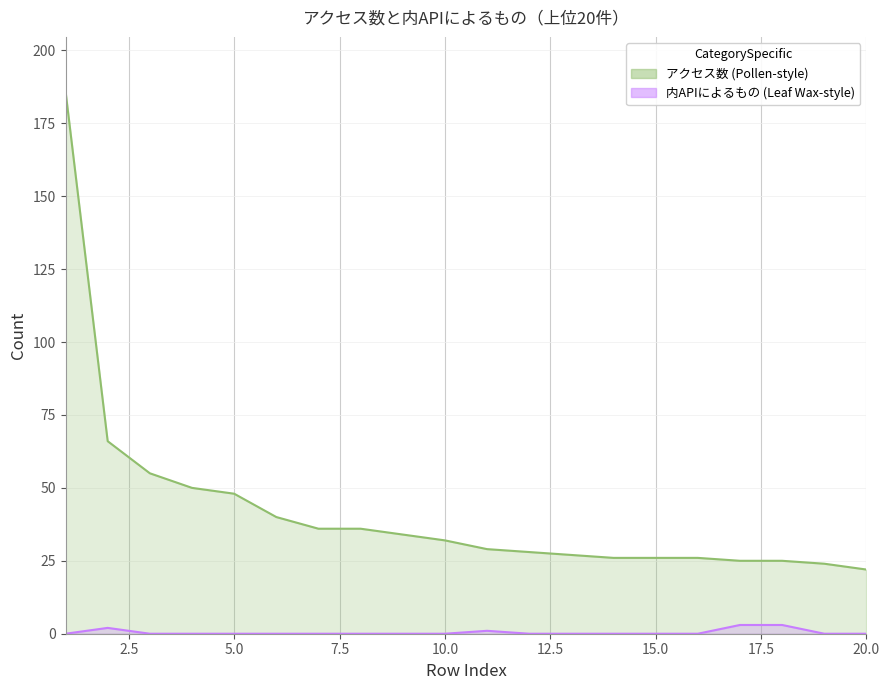

List the series in order of their peak value, lowest first.

内APIによるもの, アクセス数